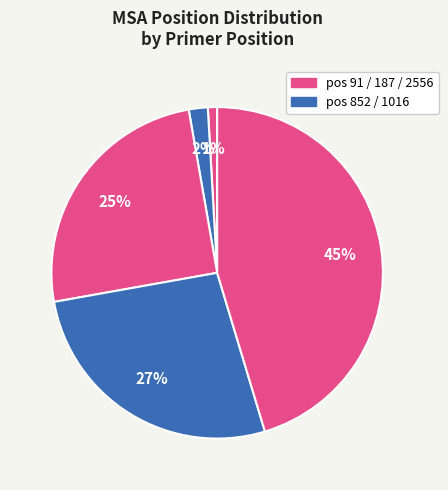

Which slice is the largest?

2556